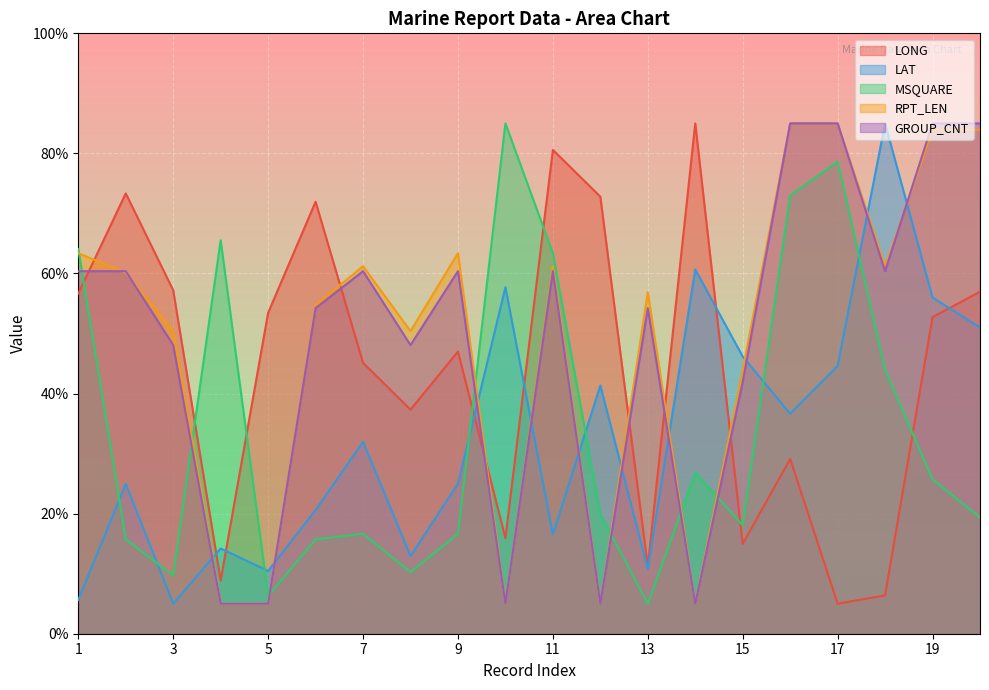

What is the value of the GROUP_CNT point at the 11th from the left?

60.4